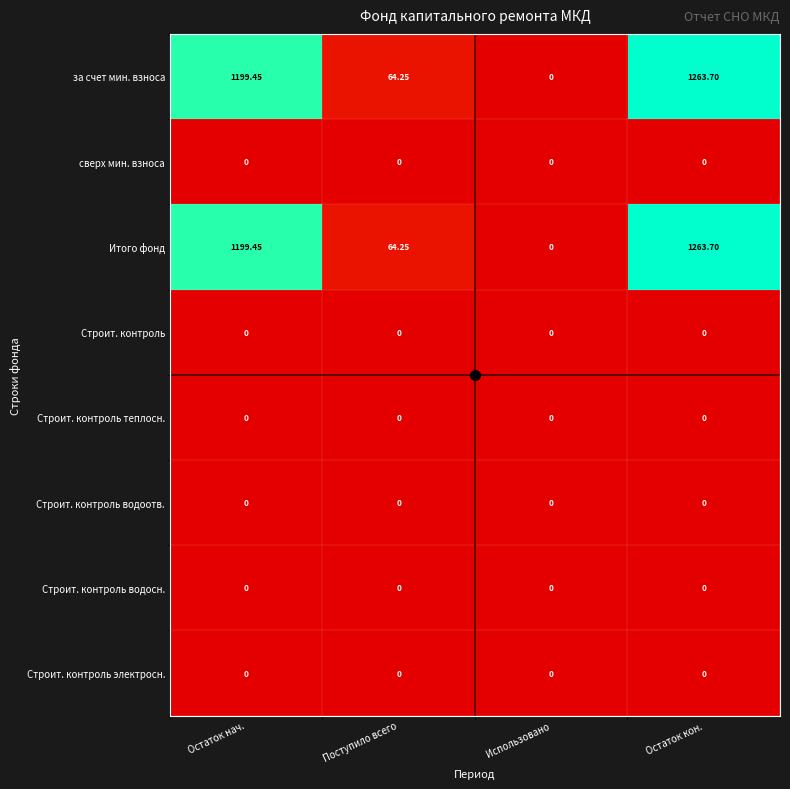

What is the difference between the highest and lowest values at Остаток нач.?

1199.5